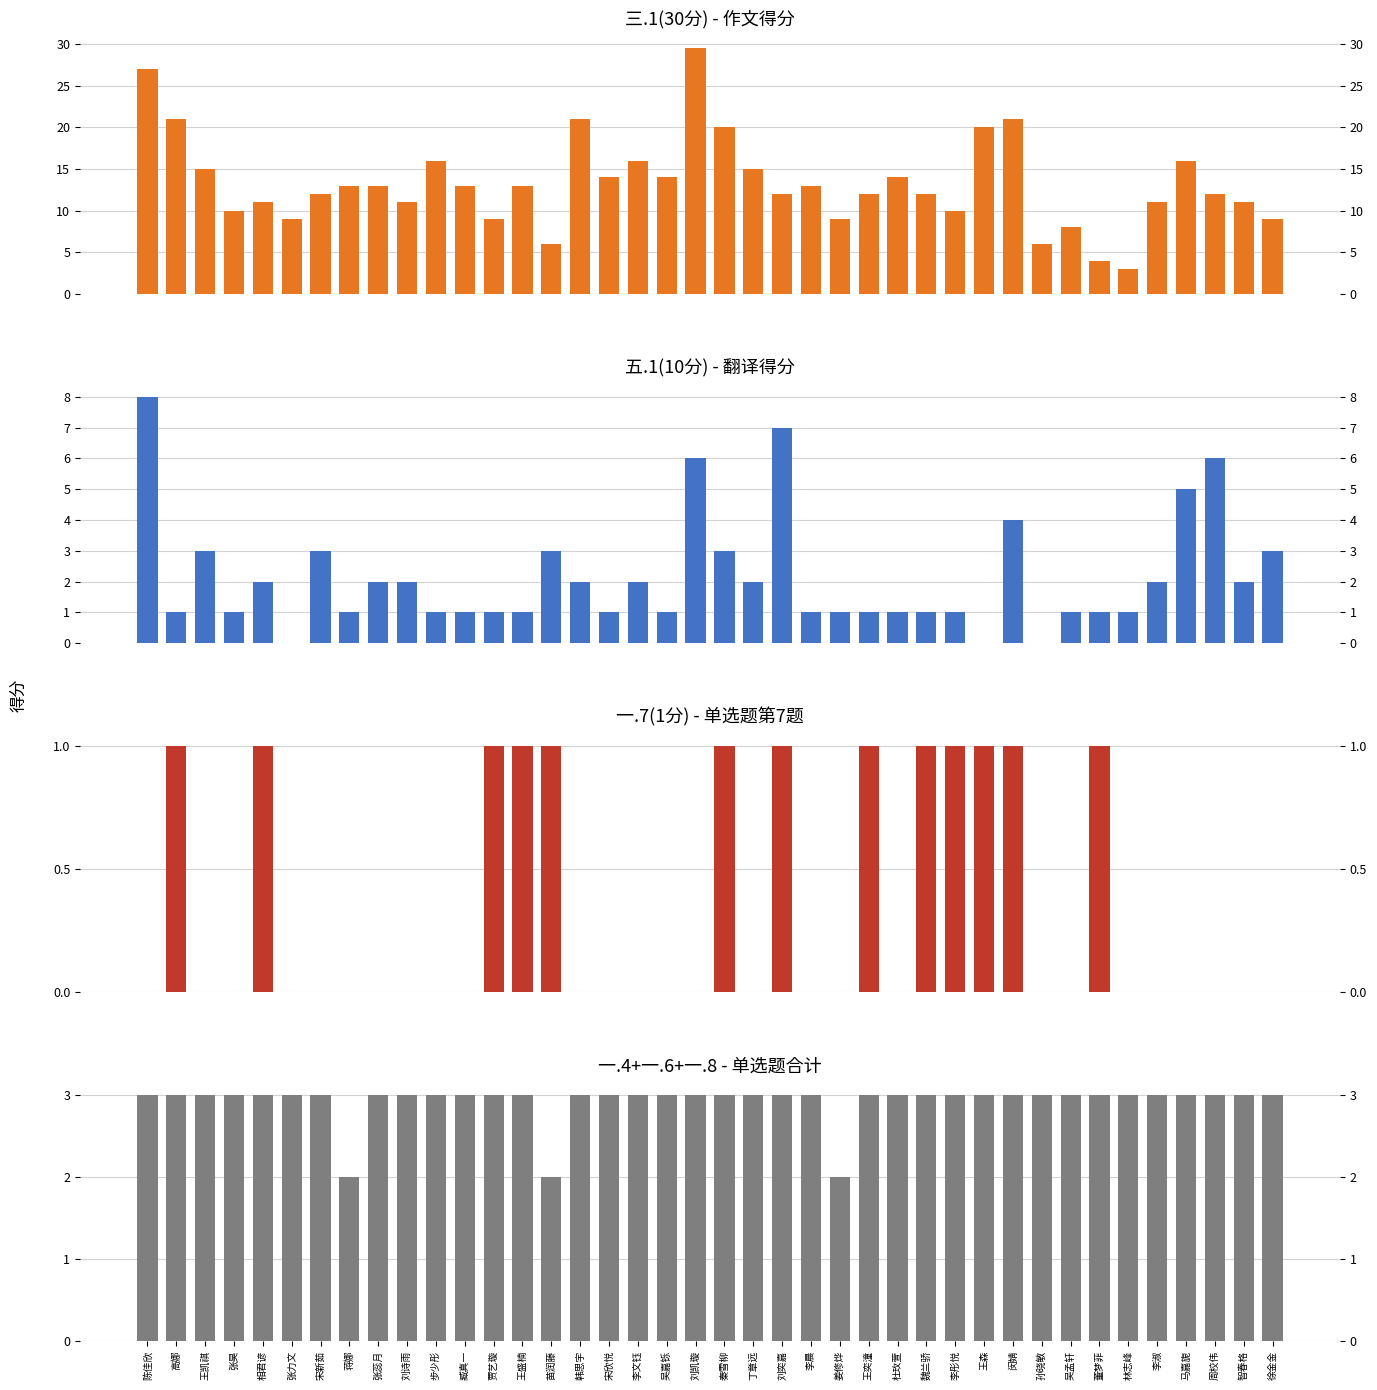

What is the value of the 一.4+一.6+一.8(共3分) bar at the 18th from the left?

3.0